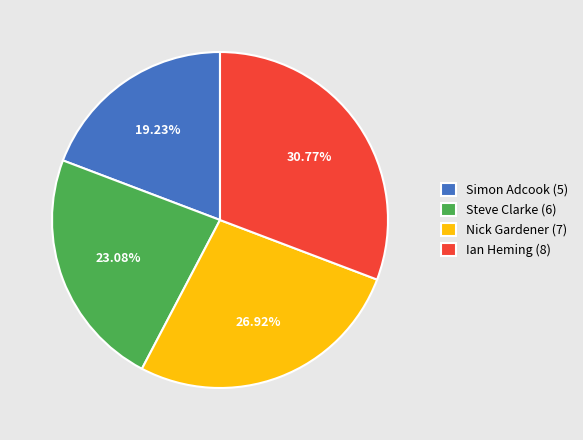

Approximately how many times larger is the value at Steve Clarke (6) compared to Simon Adcook (5)?

1.2